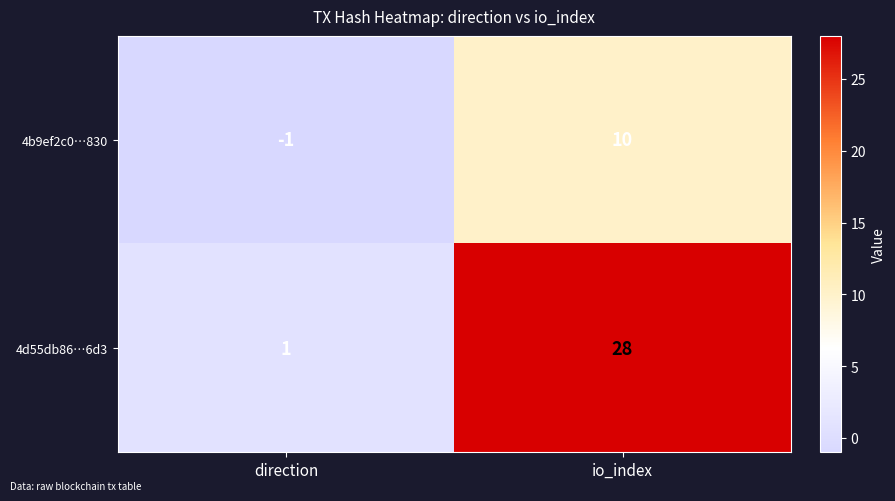

Which series has the largest total across all categories?

4d55db86…6d3